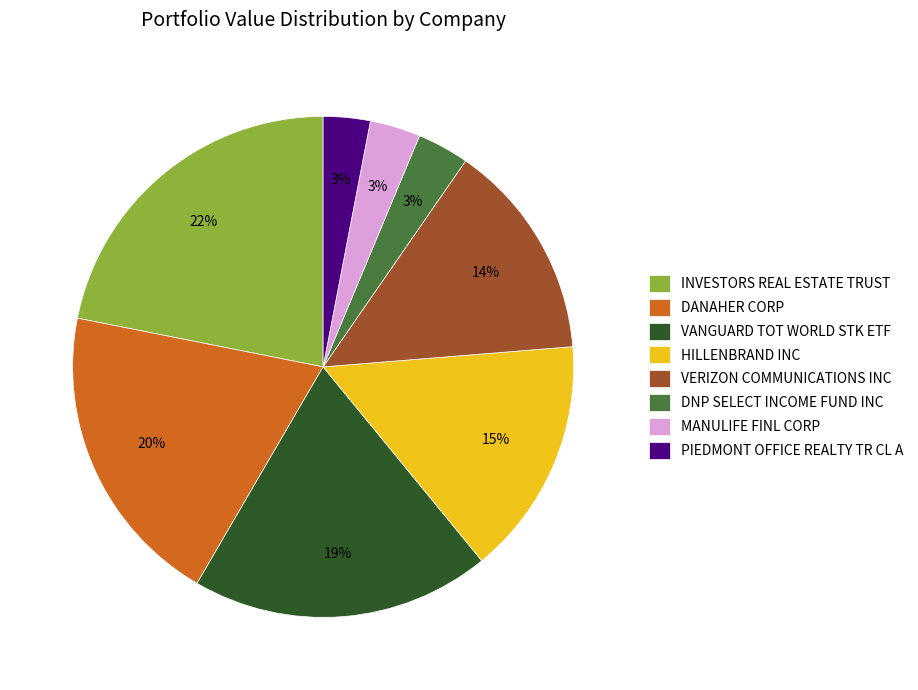

To the nearest percent, what percentage of the pie is DNP SELECT INCOME FUND INC?

3%